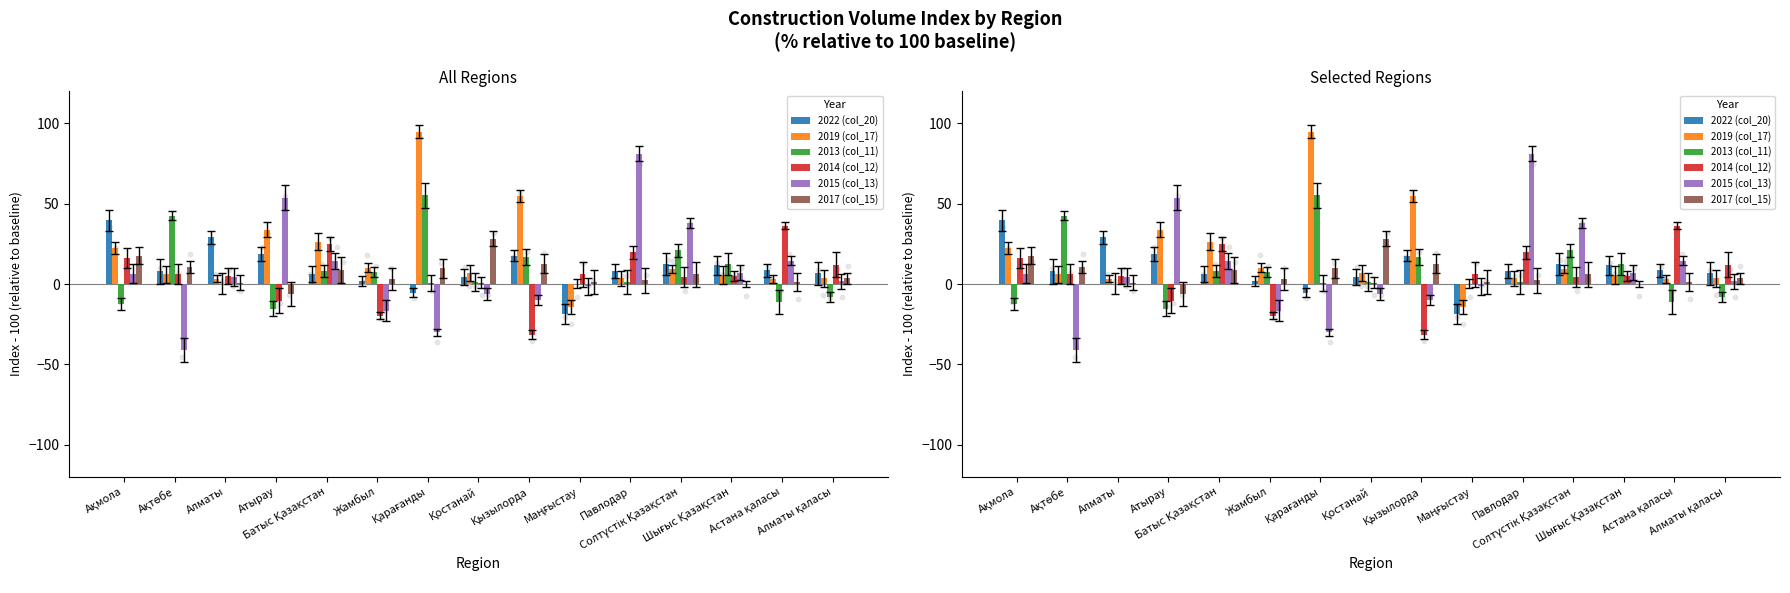

At which category is the sum across all series the highest?

Қарағанды